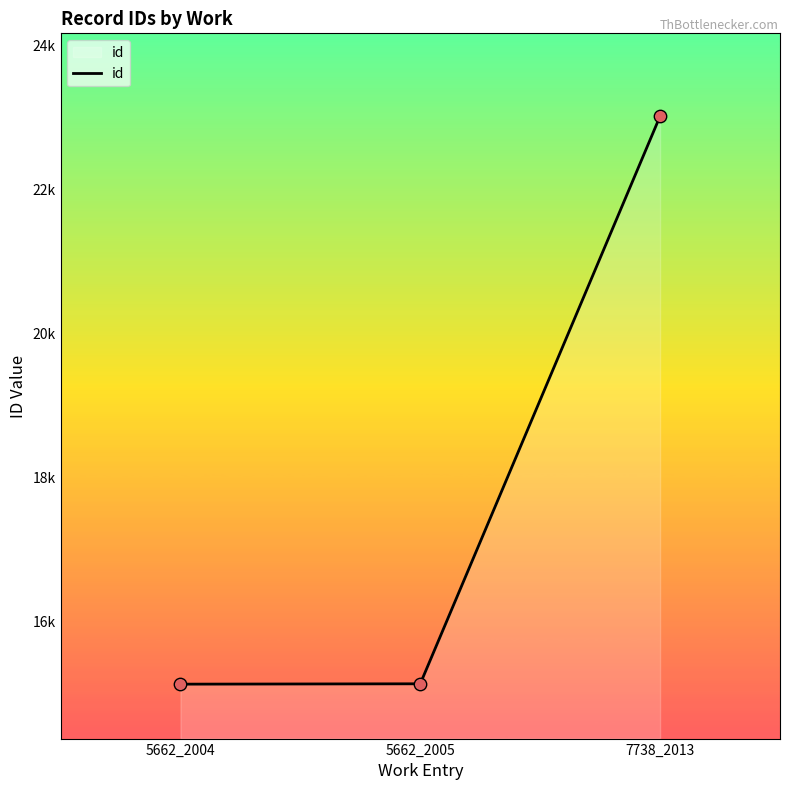

What is the change in value from 5662_2004 to 7738_2013?

+7893